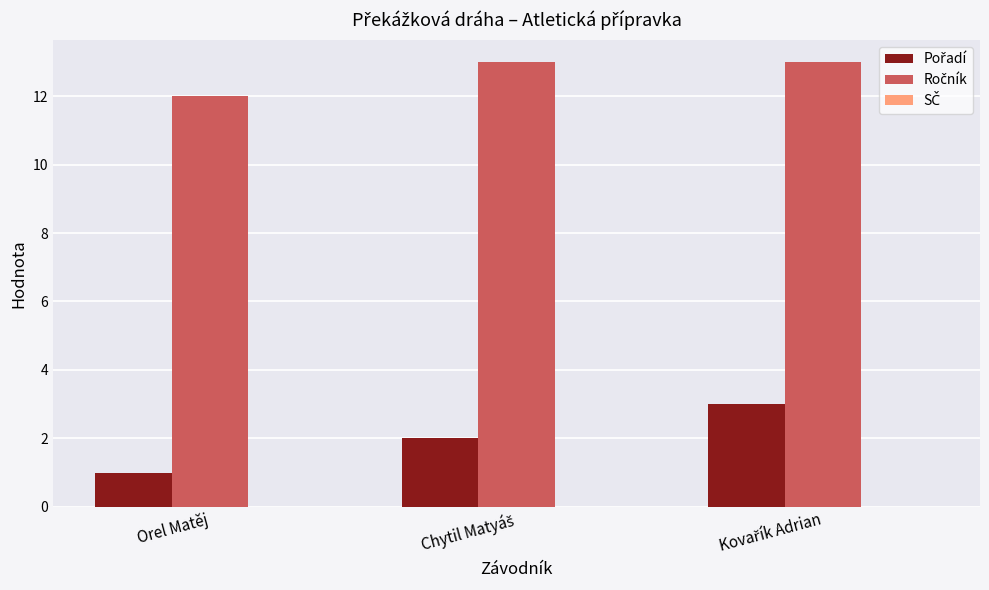

At which category does the chart reach its minimum across all series?

Orel Matěj